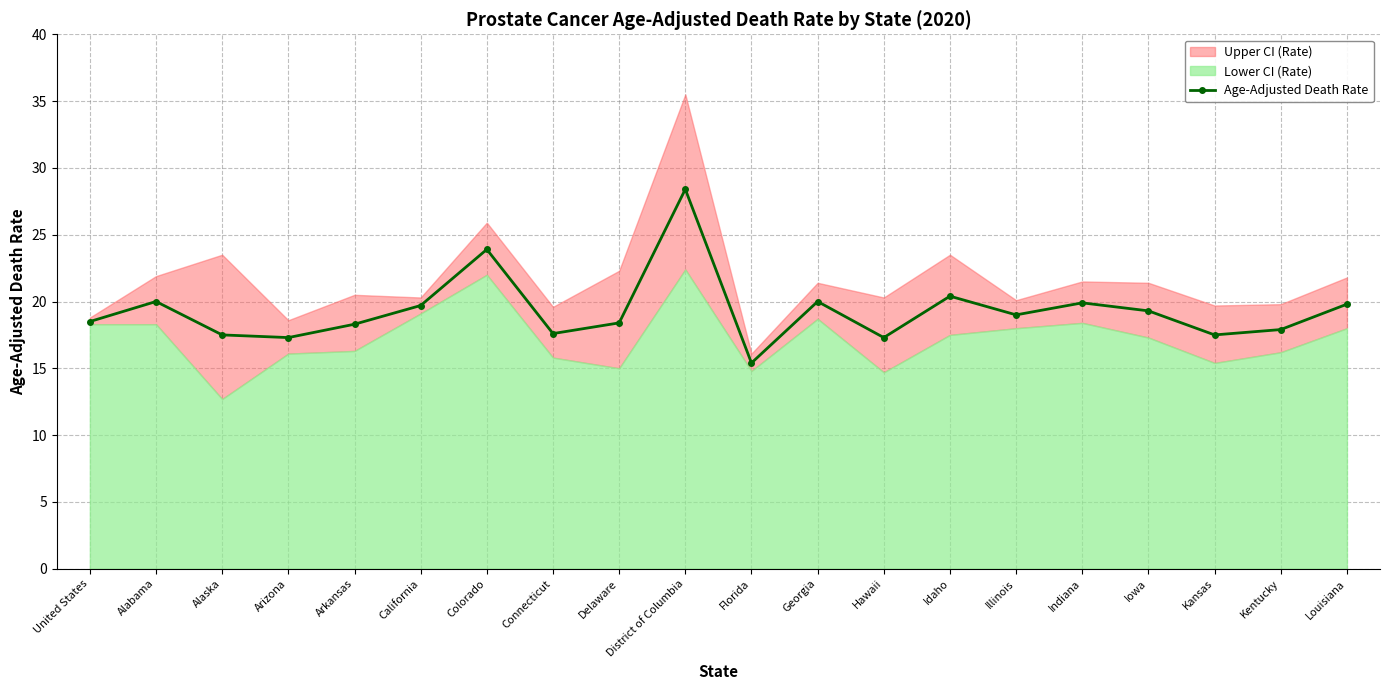

What is the greatest value displayed?

28.4